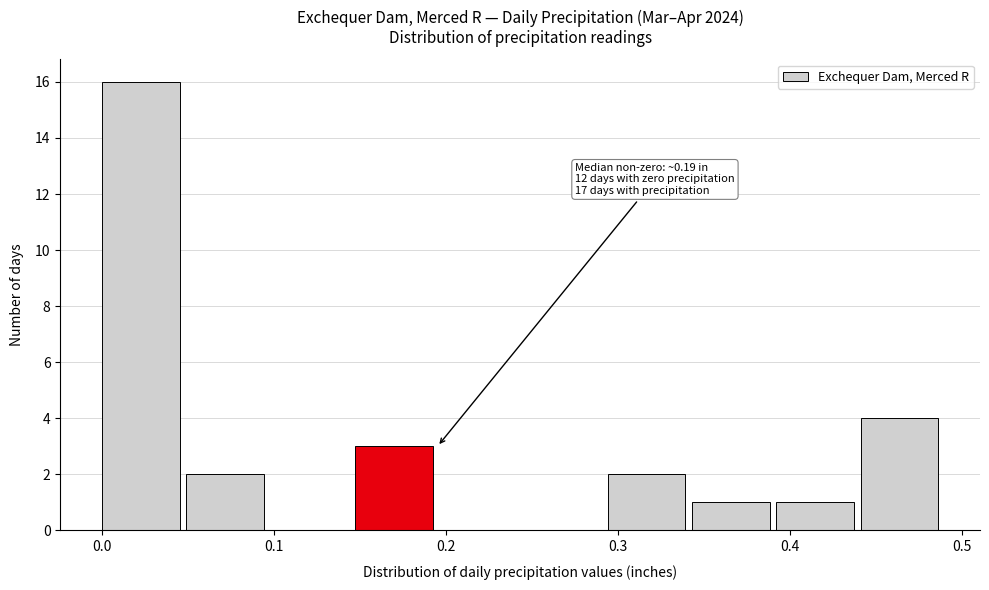

Over which range of the x-axis is the bar tallest?

0.00 to 0.05